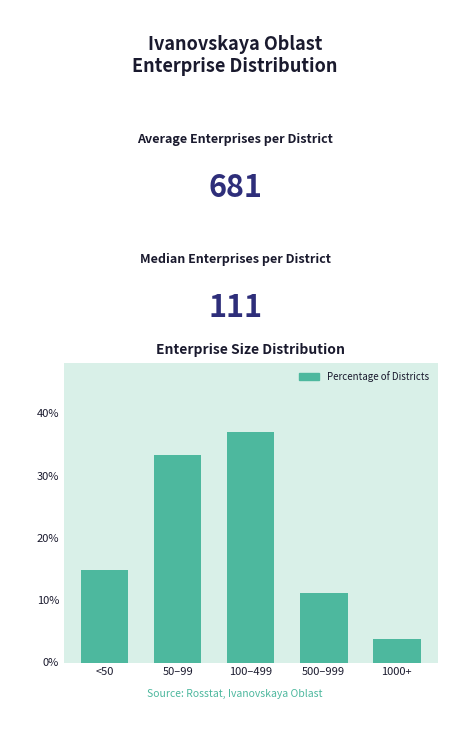

Reading left to right, list all the values displayed in this chart.

14.8	33.3	37.0	11.1	3.7